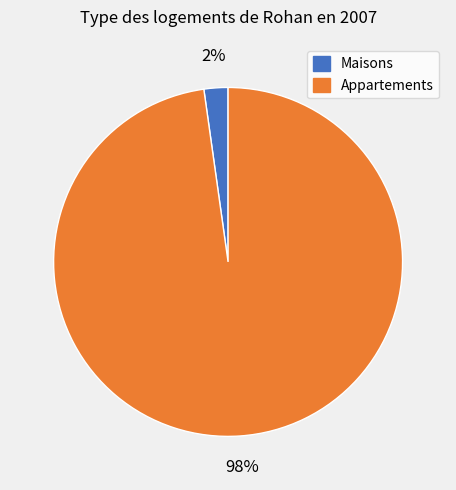

Does any single category account for the majority?

Yes